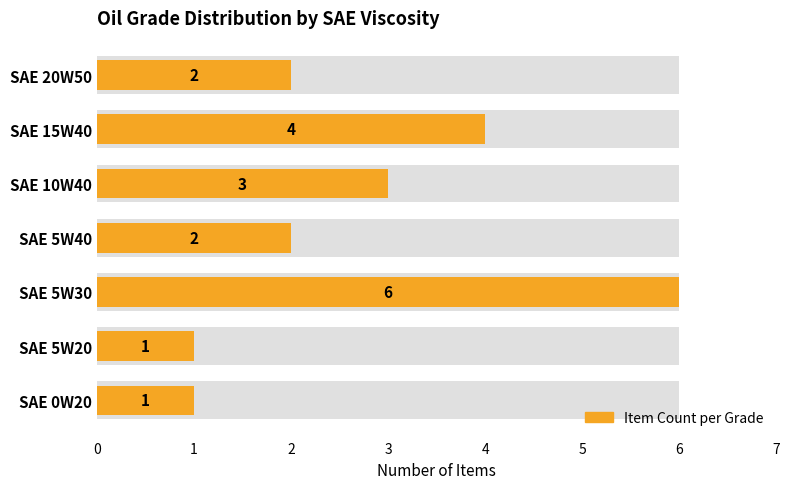

Is it true that the value at SAE 5W40 is 2?

True